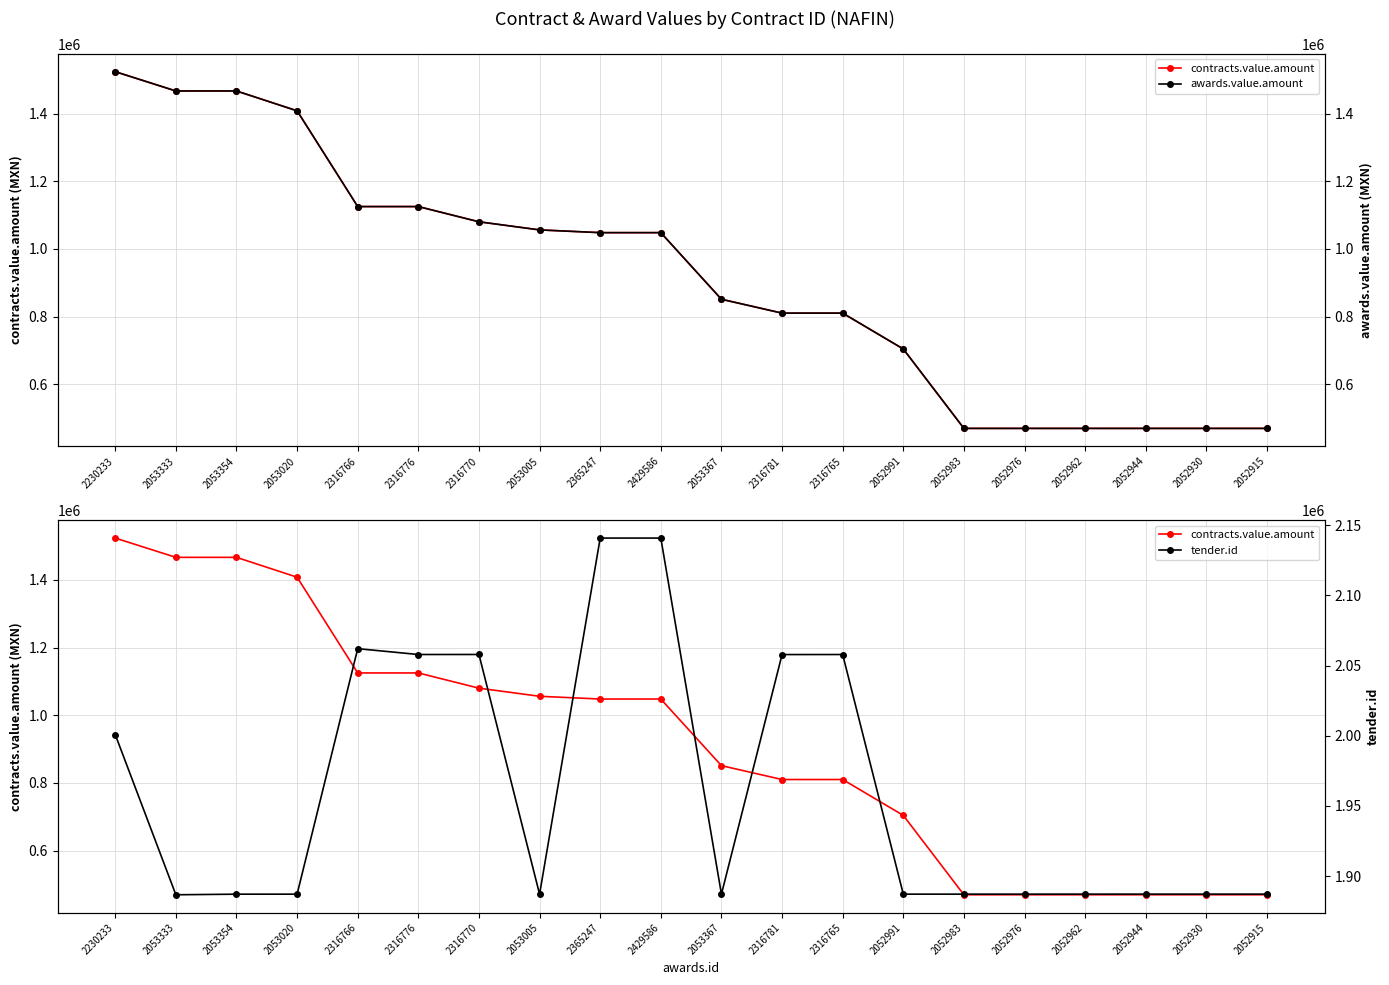

What are all the series names shown in the legend?

contracts.value.amount, awards.value.amount, tender.id